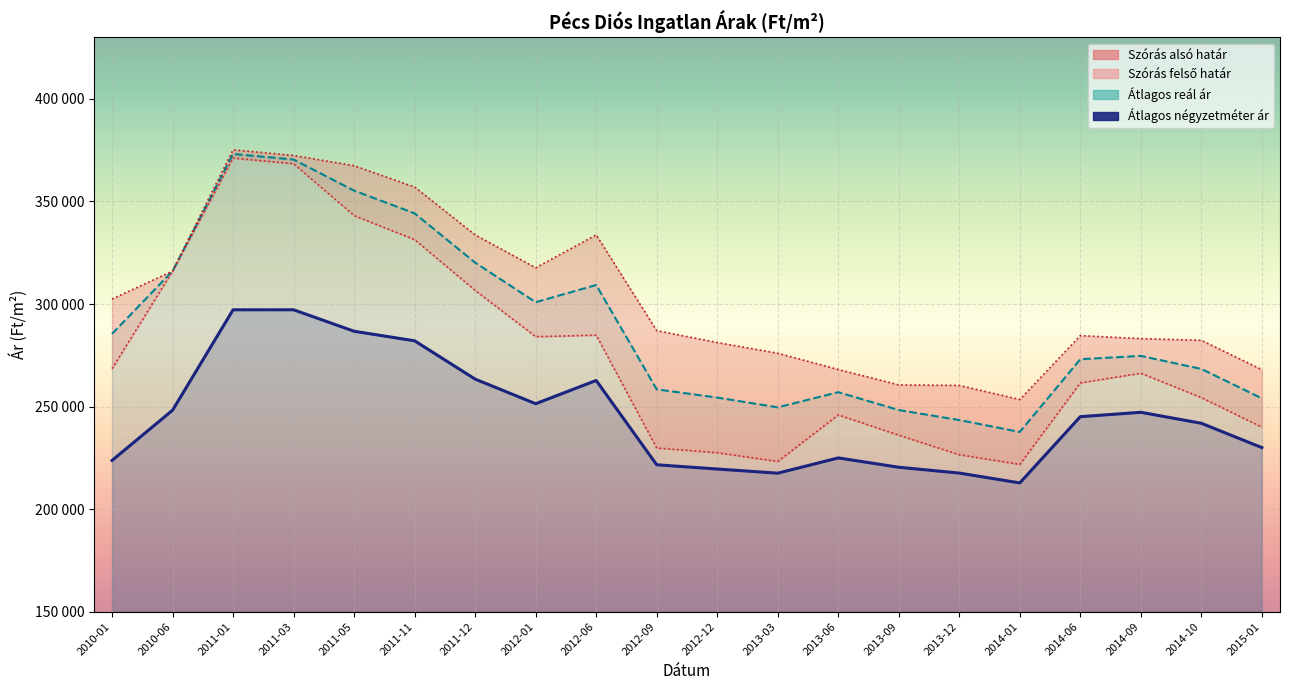

Reading right to left, what are all the values shown in this chart?

Szórás alsó határ: 240000	254395	266271	261580	221822	226537	236027	245951	223227	227525	229793	284834	284093	306655	331379	343133	368438	371171	316084	268516
Szórás felső határ: 268000	282317	283141	284602	253432	260321	260571	268087	276013	281245	287019	333722	317683	333711	357045	367439	372450	375183	316084	302446
Átlagos reál ár: 254000	268356	274706	273091	237627	243429	248299	257019	249620	254385	258406	309278	300888	320183	344212	355286	370444	373177	316084	285481
Átlagos négyzetméter ár: 230000	241854	247204	245072	212763	217573	220411	224957	217522	219547	221616	262729	251386	263382	282059	286718	297192	297192	248224	223740